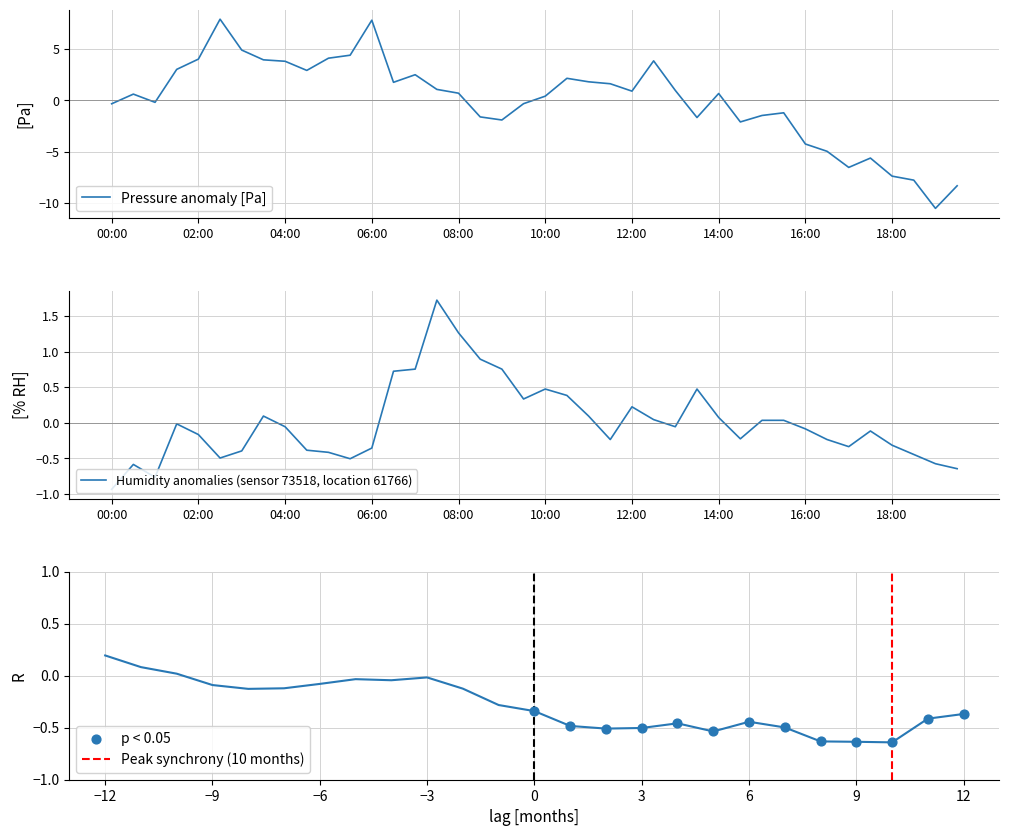

Which series has the largest total across all categories?

pressure